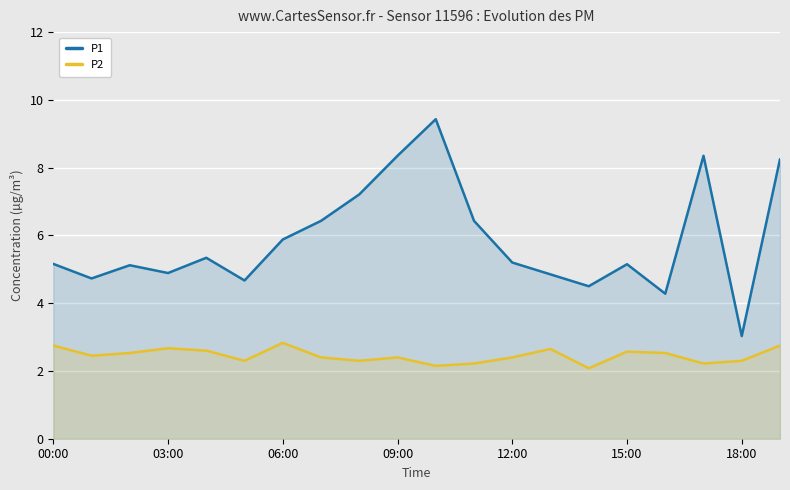

In P1, how many points are higher than both neighbors (excluding endpoints)?

5